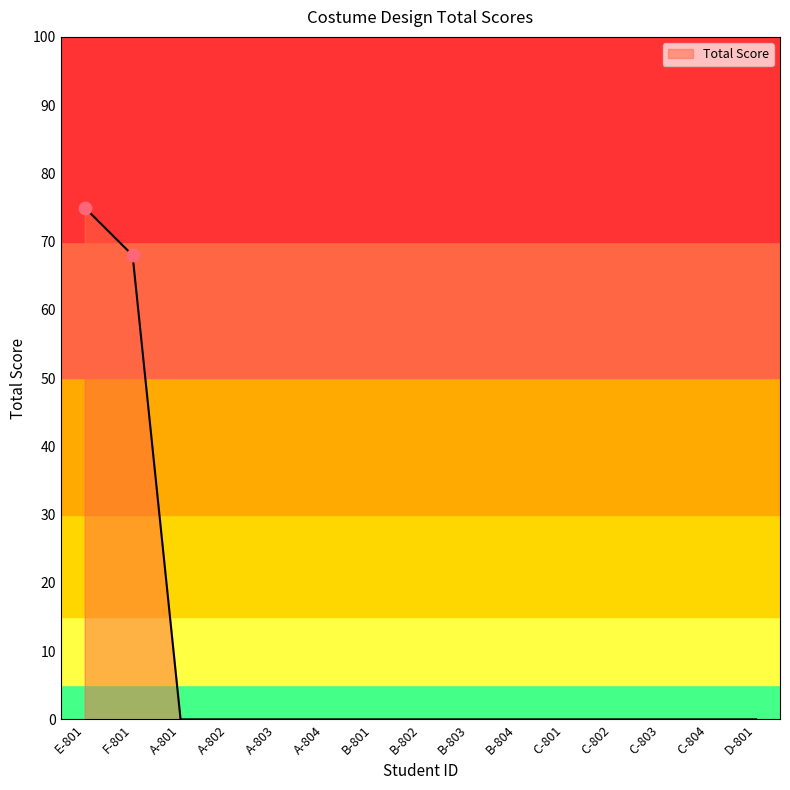

What is the change in value from F-801 to C-803?

-68